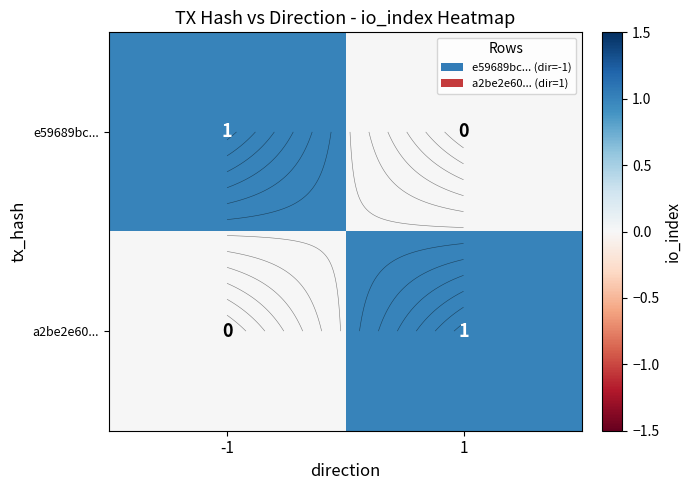

Rank the categories by a2be2e60... value from highest to lowest.

1, -1